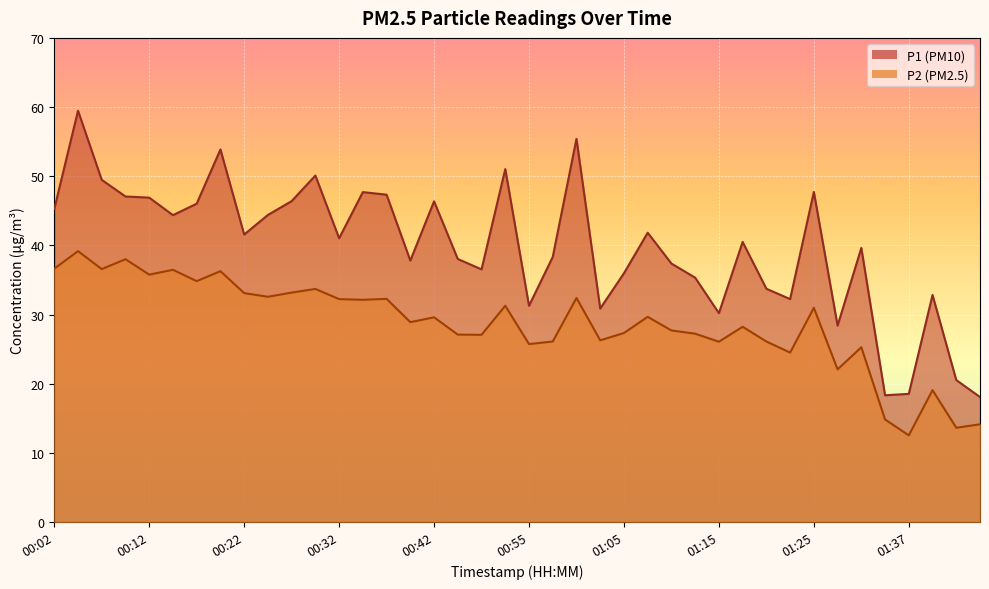

How many interior local valleys does the P2 series have?

14